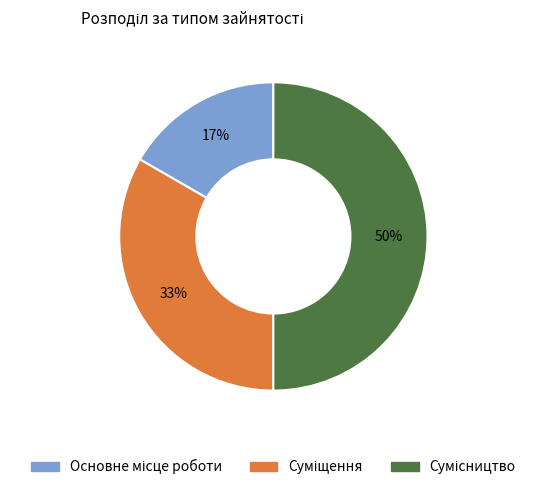

To the nearest percent, what is the average slice percentage?

33%